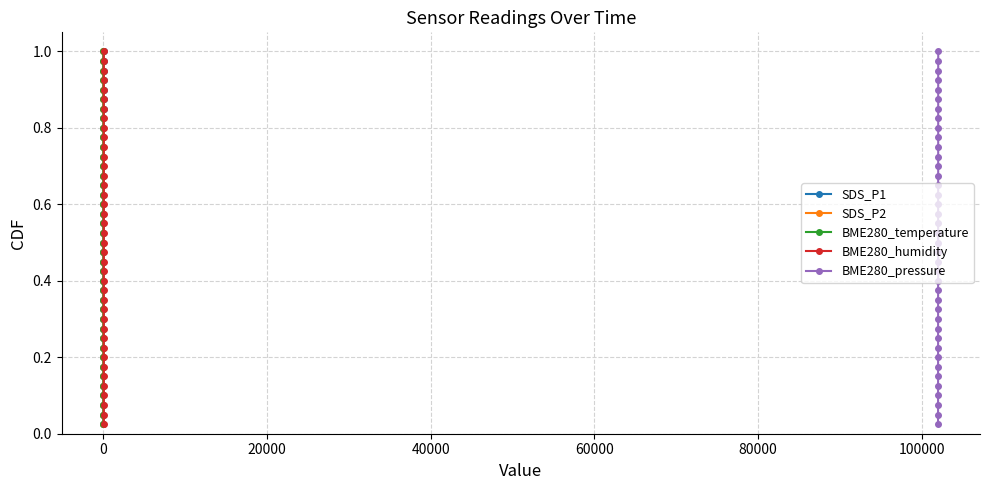

How many lines are shown in the chart?

5